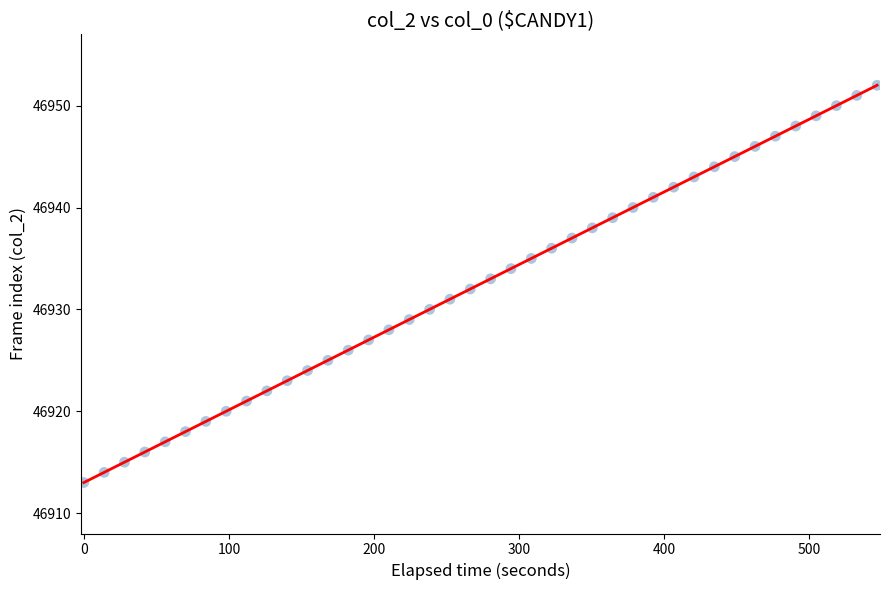

What is the range of Y values (max minus min)?

39